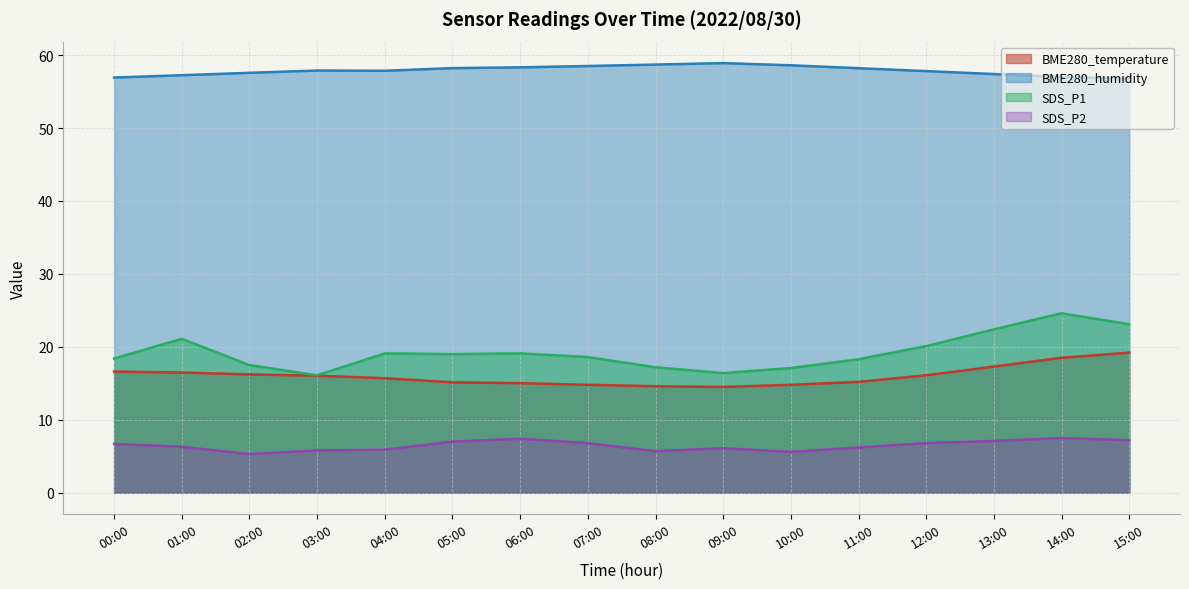

Does the chart display data point markers on the line(s)?

No